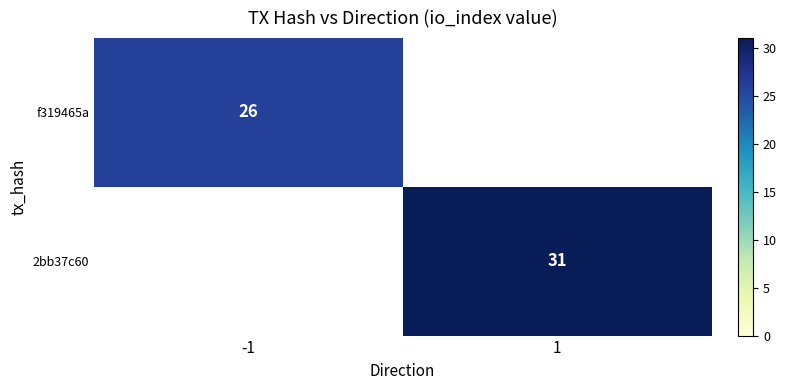

Is it true that f319465a equals 12 at -1?

False